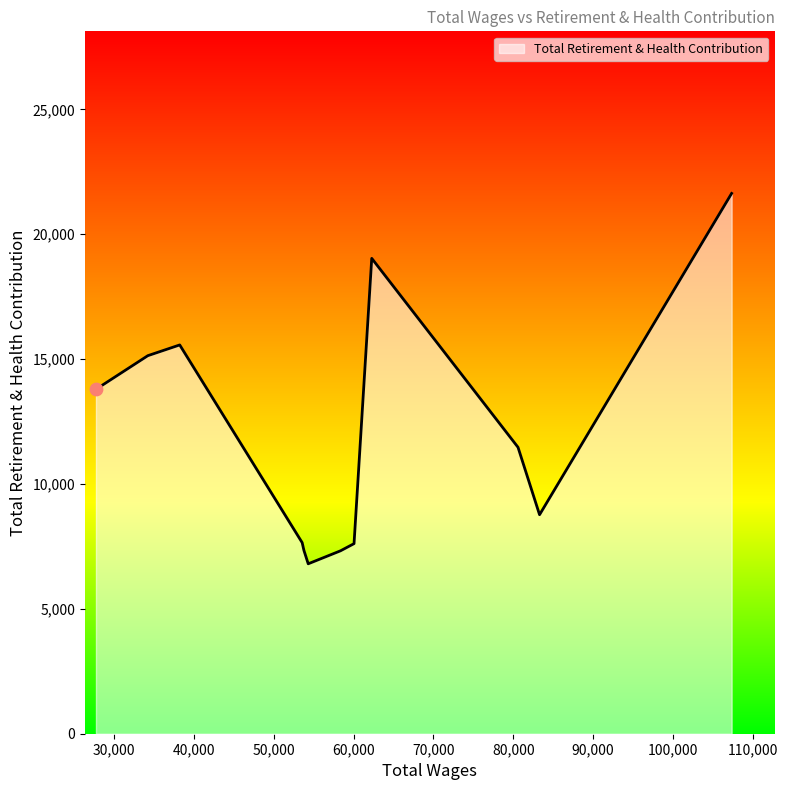

What is the maximum value shown in the chart?

21635